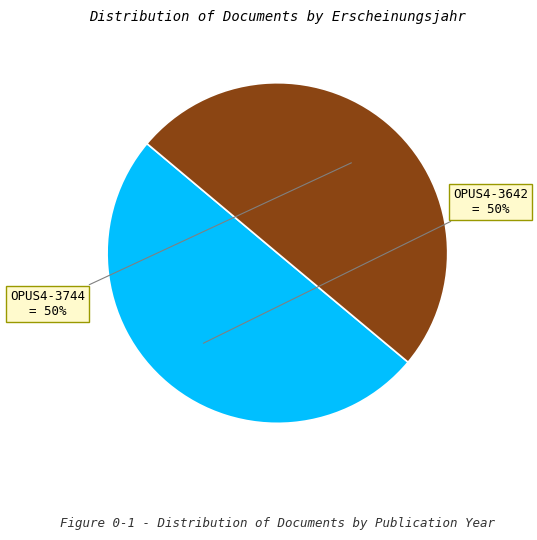

To the nearest percent, what is the average slice percentage?

50%